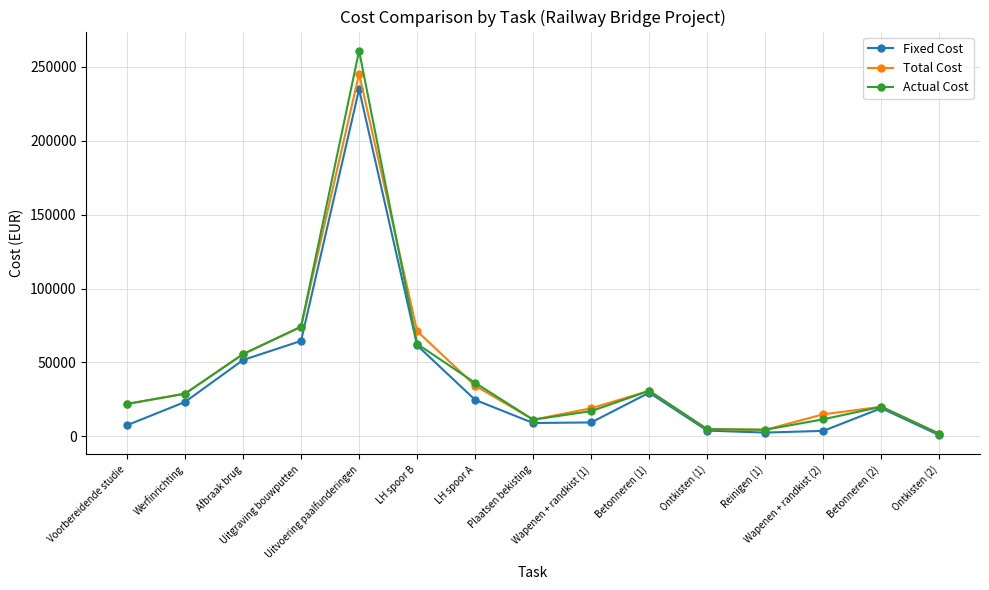

What is the greatest value displayed?

260823.2